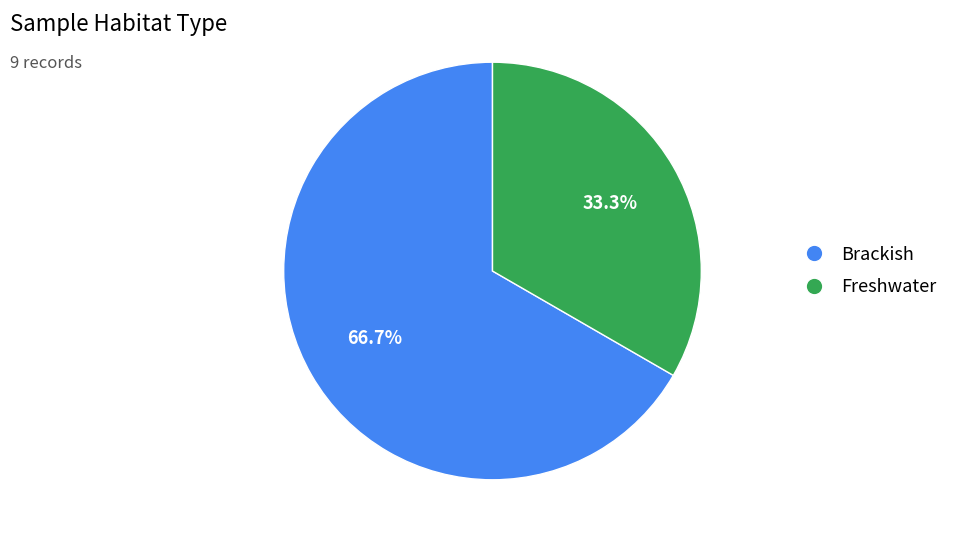

Approximately how many times larger is the value at Brackish compared to Freshwater?

2.0